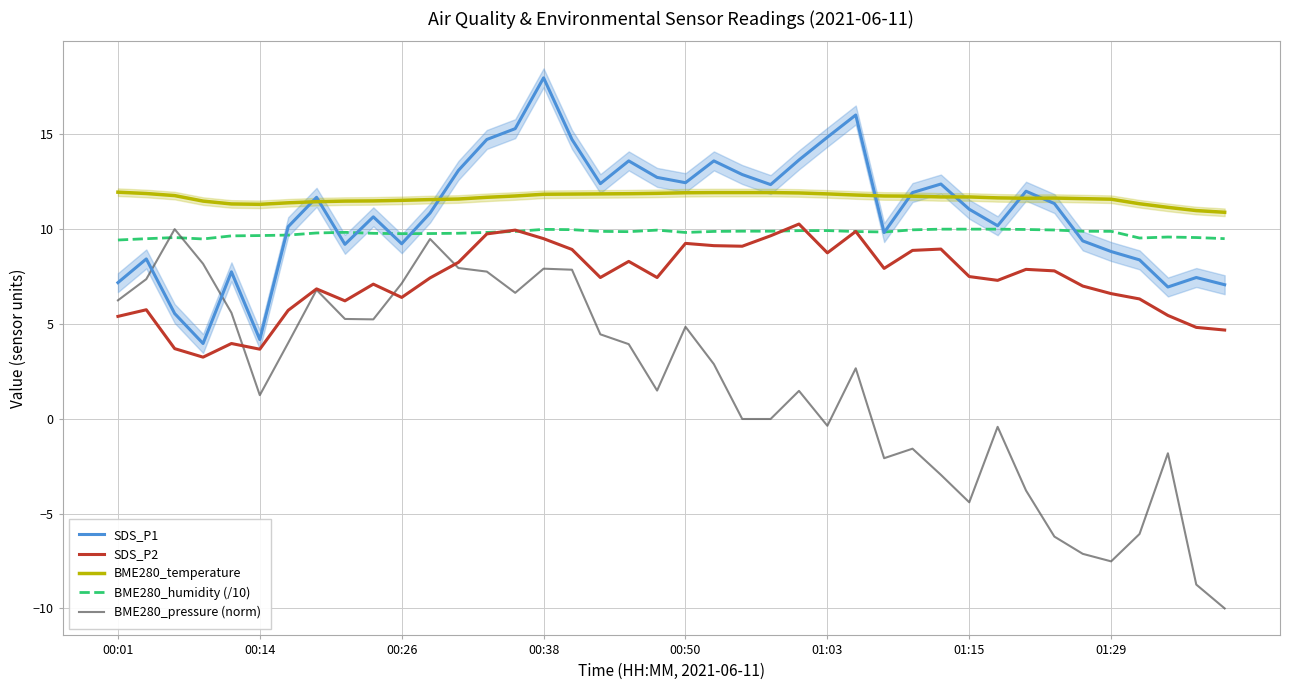

Where does the BME280_pressure (norm) series first go above 2?

00:01